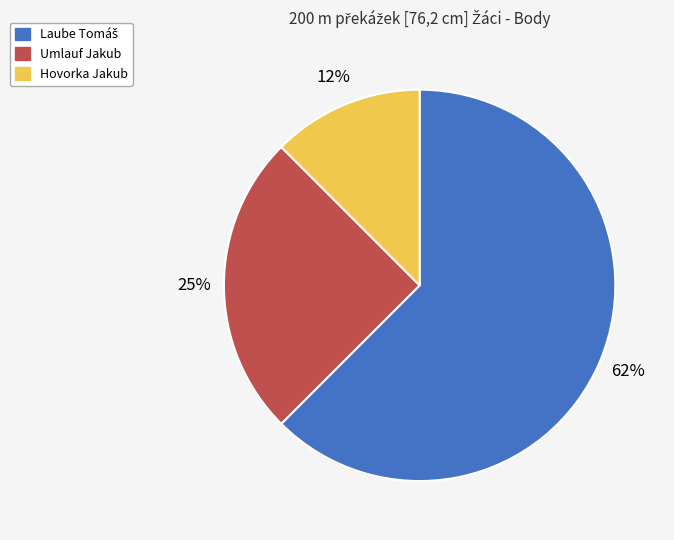

Does any single category account for the majority?

Yes